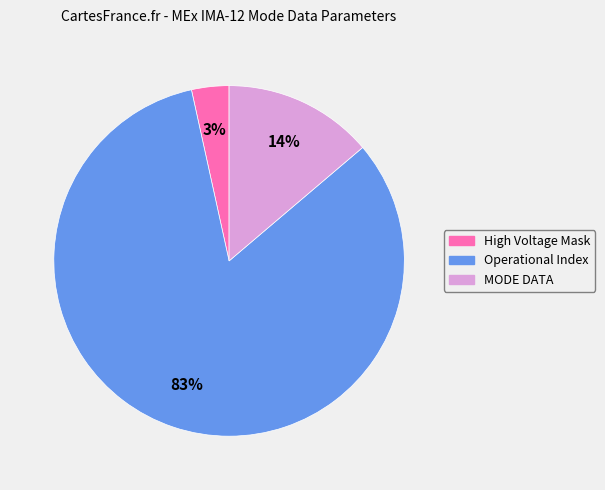

What is the smallest slice in the pie chart?

High Voltage Mask